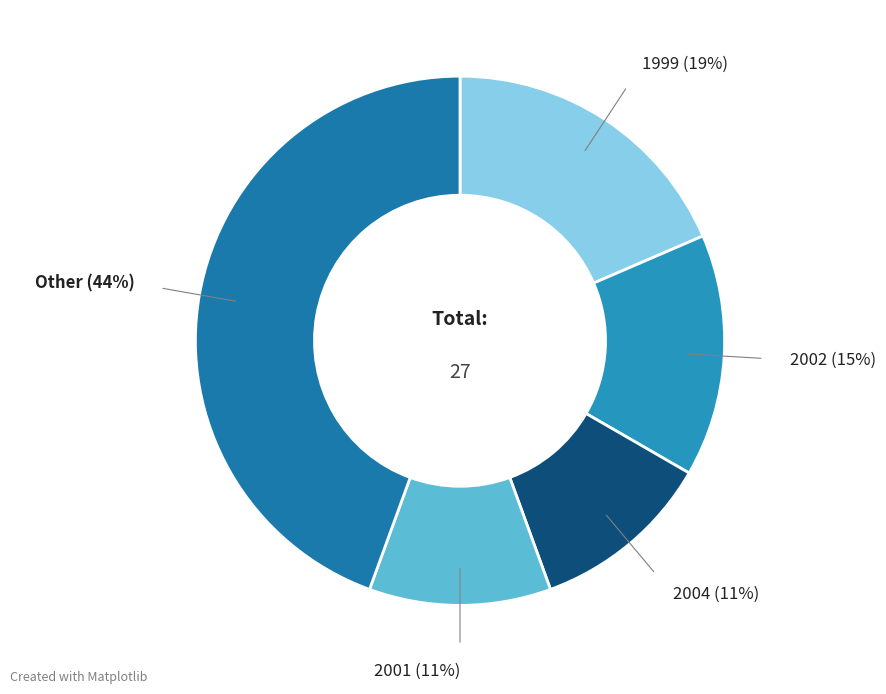

Is the sum of 2002 (15%) and Other (44%) greater than half?

Yes